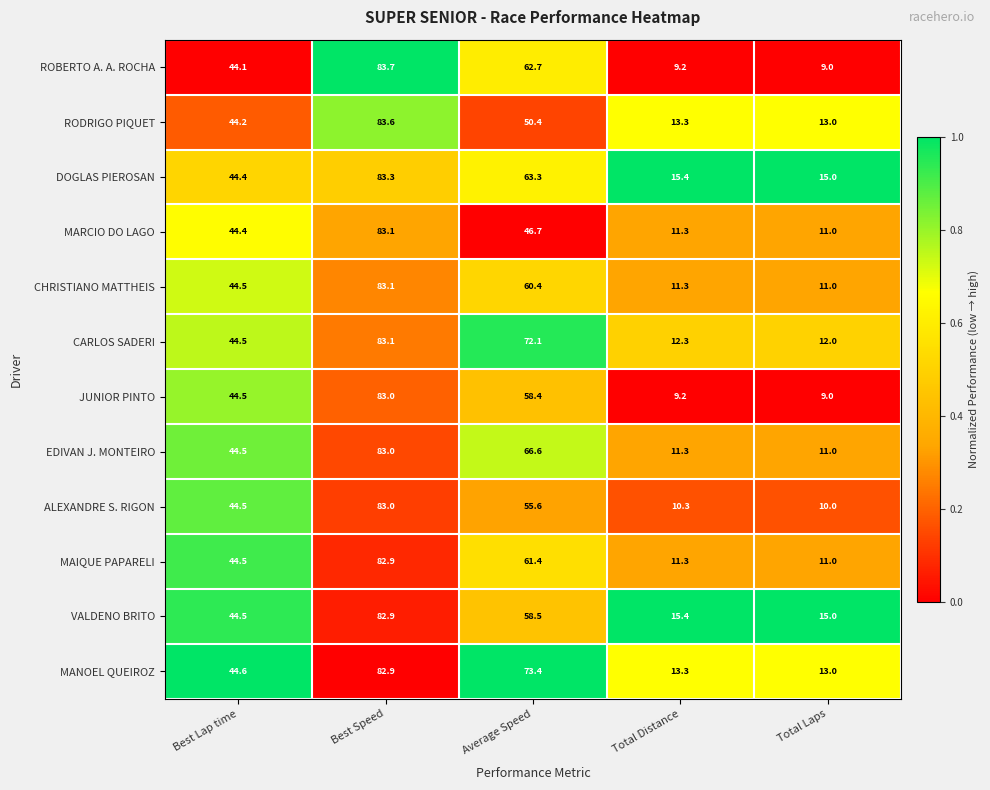

Which series has the largest total across all categories?

MANOEL QUEIROZ